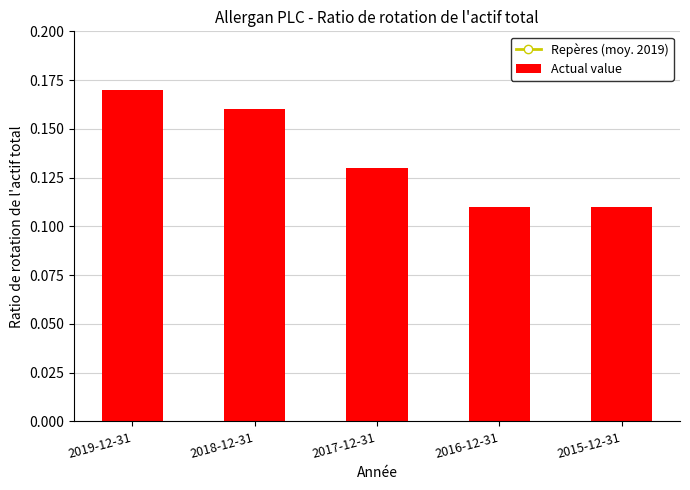

Reading left to right, list all the values displayed in this chart.

Repères (moy. 2019): 2019-12-31=0.4	2018-12-31=0.4	2017-12-31=0.4	2016-12-31=0.4	2015-12-31=0.4
Actual value: 2019-12-31=0.2	2018-12-31=0.2	2017-12-31=0.1	2016-12-31=0.1	2015-12-31=0.1